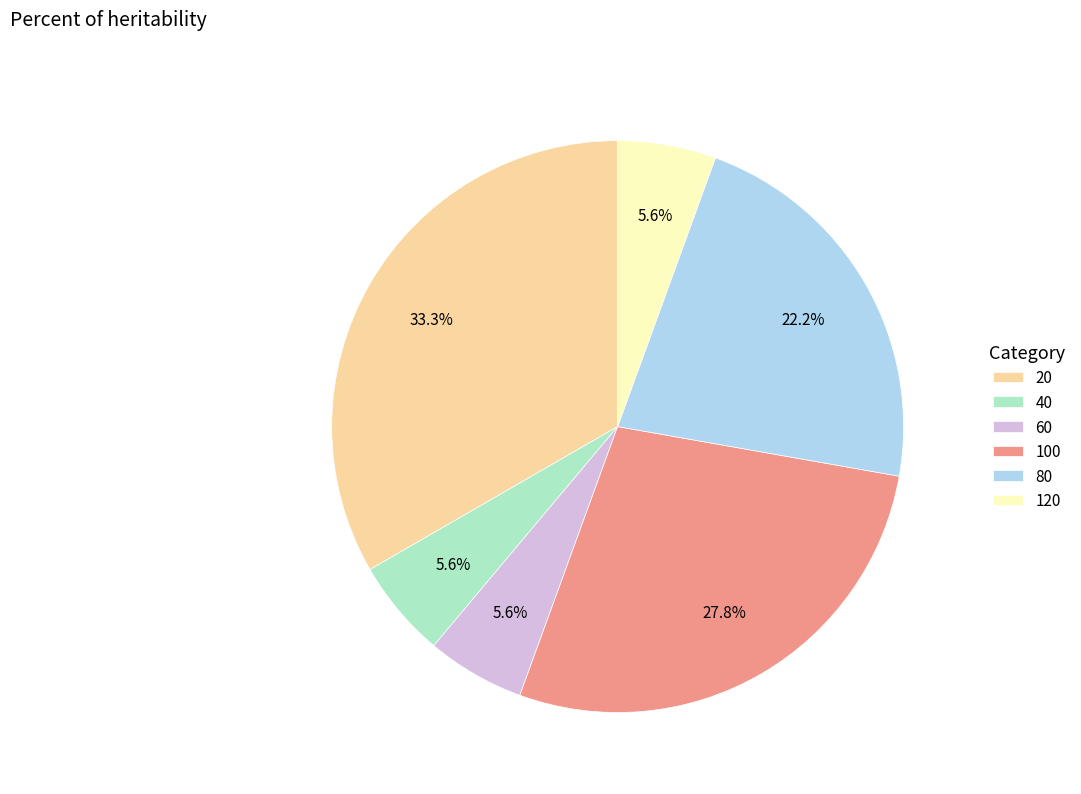

What percentage is NOT represented by 20?

66.7%